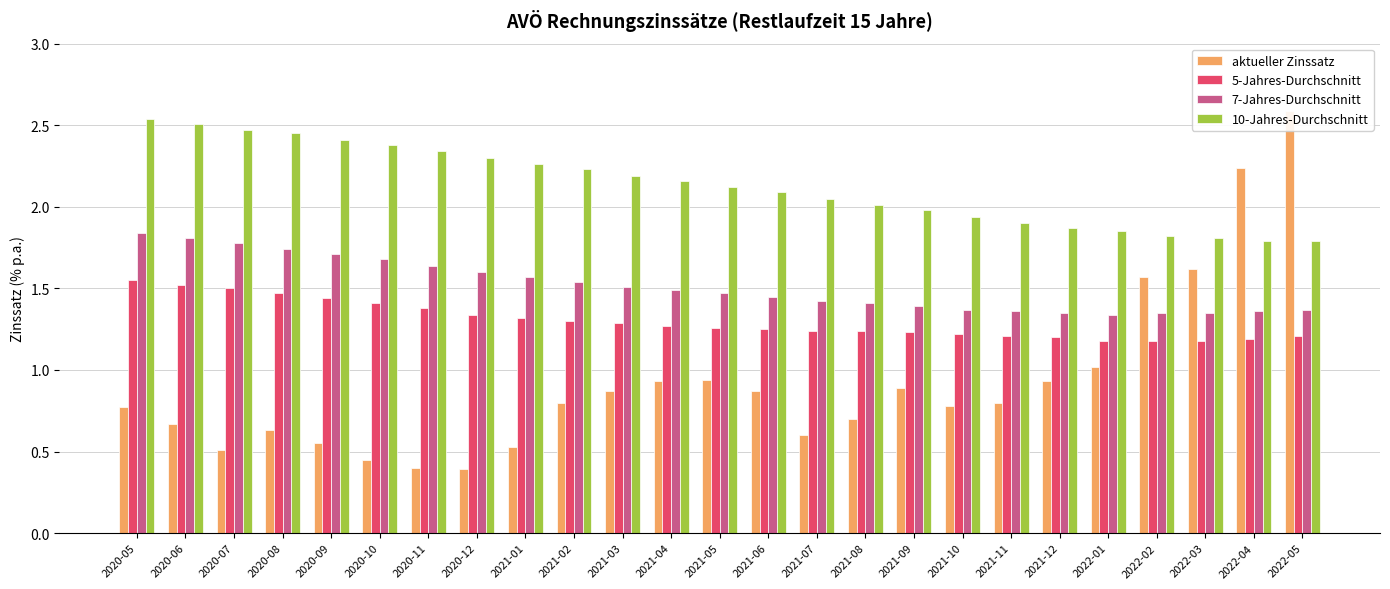

Reading left to right, transcribe all the data shown in this chart.

aktueller Zinssatz: 2020-05=0.8	2020-06=0.7	2020-07=0.5	2020-08=0.6	2020-09=0.6	2020-10=0.5	2020-11=0.4	2020-12=0.4	2021-01=0.5	2021-02=0.8	2021-03=0.9	2021-04=0.9	2021-05=0.9	2021-06=0.9	2021-07=0.6	2021-08=0.7	2021-09=0.9	2021-10=0.8	2021-11=0.8	2021-12=0.9	2022-01=1.0	2022-02=1.6	2022-03=1.6	2022-04=2.2	2022-05=2.6
5-Jahres-Durchschnitt: 2020-05=1.6	2020-06=1.5	2020-07=1.5	2020-08=1.5	2020-09=1.4	2020-10=1.4	2020-11=1.4	2020-12=1.3	2021-01=1.3	2021-02=1.3	2021-03=1.3	2021-04=1.3	2021-05=1.3	2021-06=1.2	2021-07=1.2	2021-08=1.2	2021-09=1.2	2021-10=1.2	2021-11=1.2	2021-12=1.2	2022-01=1.2	2022-02=1.2	2022-03=1.2	2022-04=1.2	2022-05=1.2
7-Jahres-Durchschnitt: 2020-05=1.8	2020-06=1.8	2020-07=1.8	2020-08=1.7	2020-09=1.7	2020-10=1.7	2020-11=1.6	2020-12=1.6	2021-01=1.6	2021-02=1.5	2021-03=1.5	2021-04=1.5	2021-05=1.5	2021-06=1.4	2021-07=1.4	2021-08=1.4	2021-09=1.4	2021-10=1.4	2021-11=1.4	2021-12=1.4	2022-01=1.3	2022-02=1.4	2022-03=1.4	2022-04=1.4	2022-05=1.4
10-Jahres-Durchschnitt: 2020-05=2.5	2020-06=2.5	2020-07=2.5	2020-08=2.5	2020-09=2.4	2020-10=2.4	2020-11=2.3	2020-12=2.3	2021-01=2.3	2021-02=2.2	2021-03=2.2	2021-04=2.2	2021-05=2.1	2021-06=2.1	2021-07=2.0	2021-08=2.0	2021-09=2.0	2021-10=1.9	2021-11=1.9	2021-12=1.9	2022-01=1.9	2022-02=1.8	2022-03=1.8	2022-04=1.8	2022-05=1.8